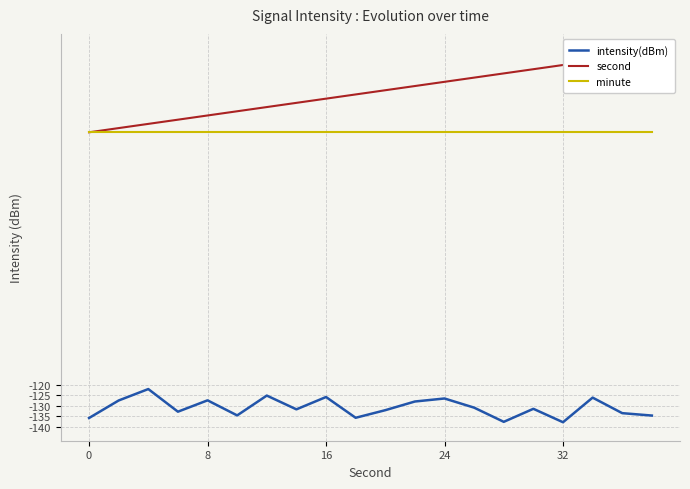

True or false: minute and intensity(dBm) cross at least once.

False